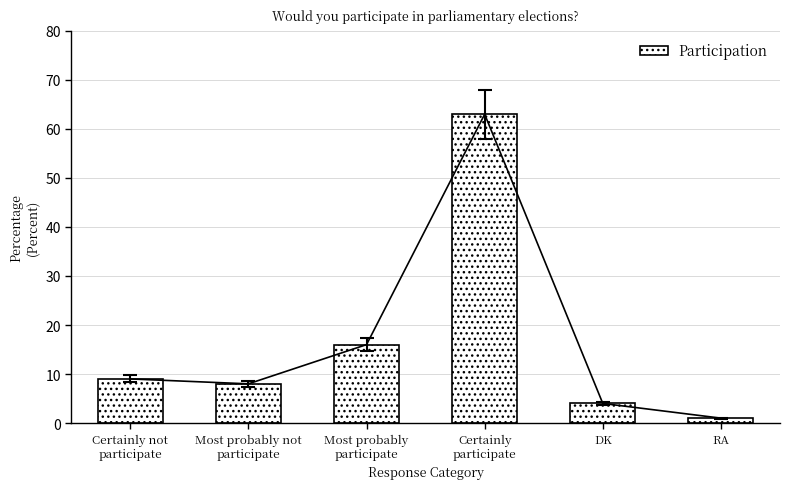

Is it true that the value at Most probably not
participate is 8?

True